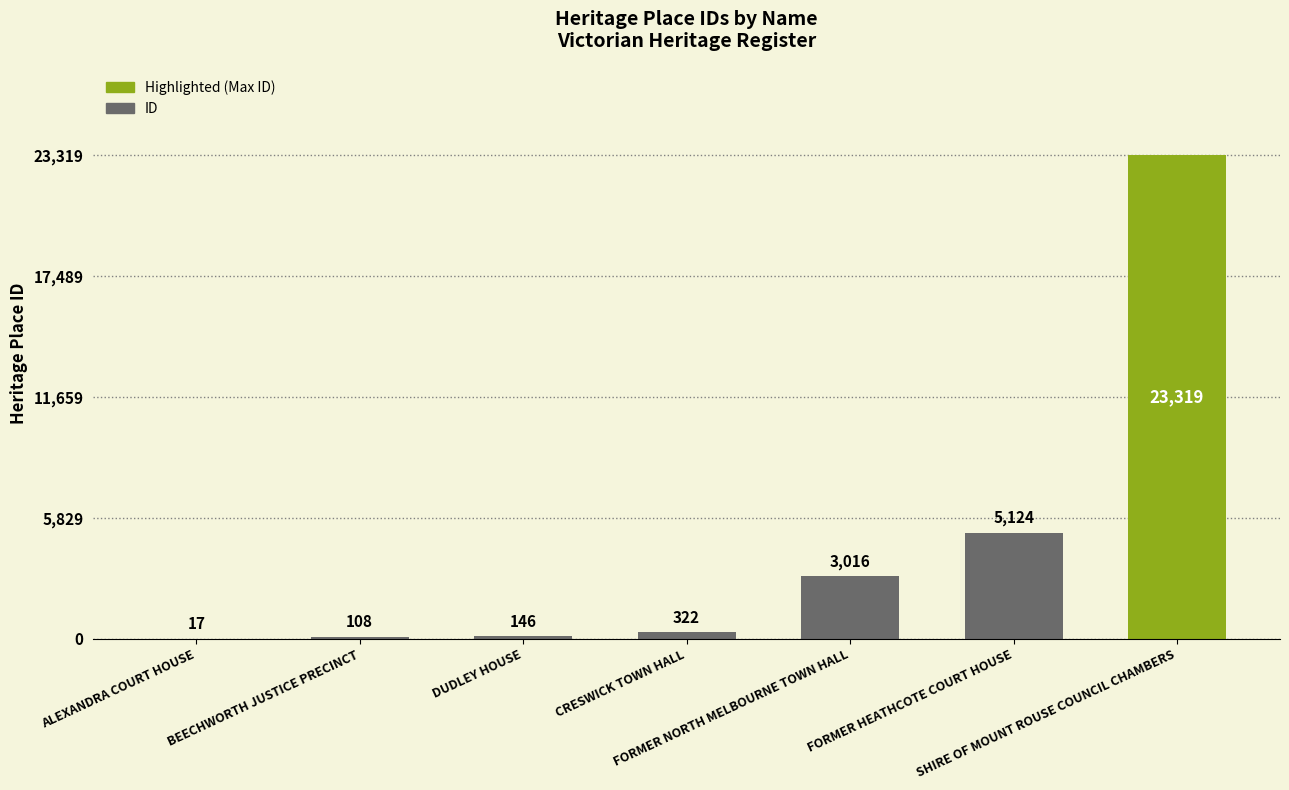

Which has a higher value, BEECHWORTH JUSTICE PRECINCT or SHIRE OF MOUNT ROUSE COUNCIL CHAMBERS?

SHIRE OF MOUNT ROUSE COUNCIL CHAMBERS